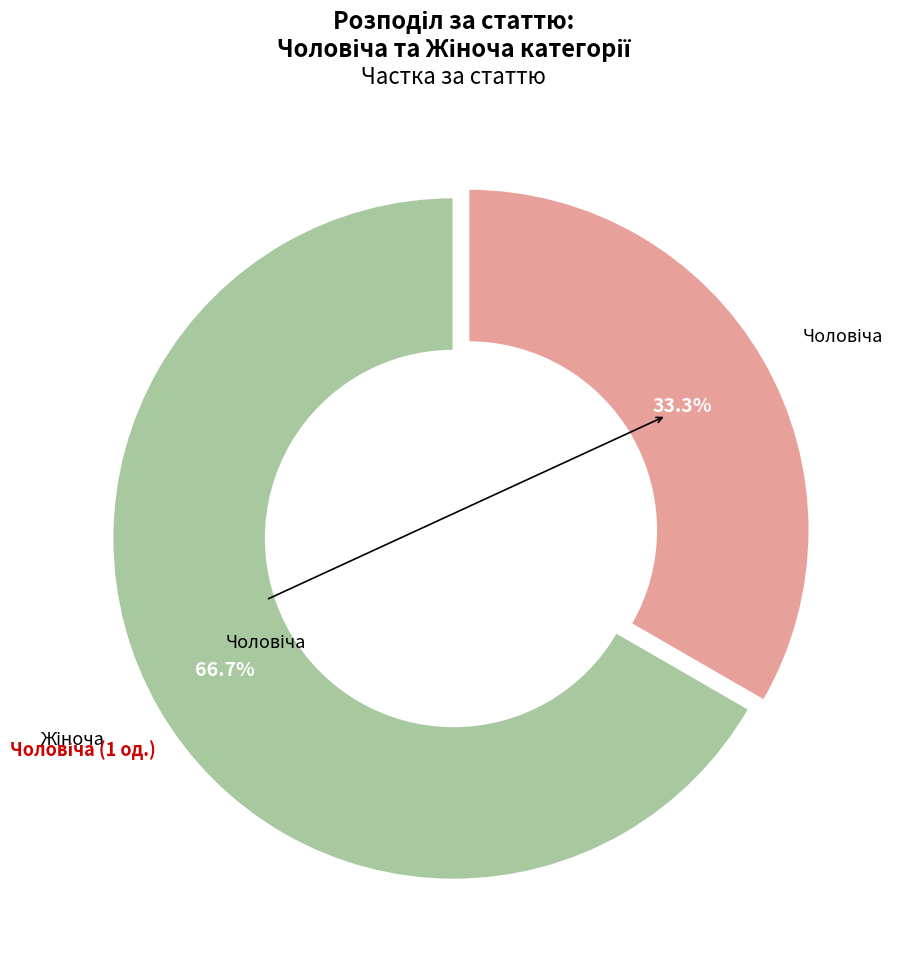

Is there a majority slice in this chart?

Yes